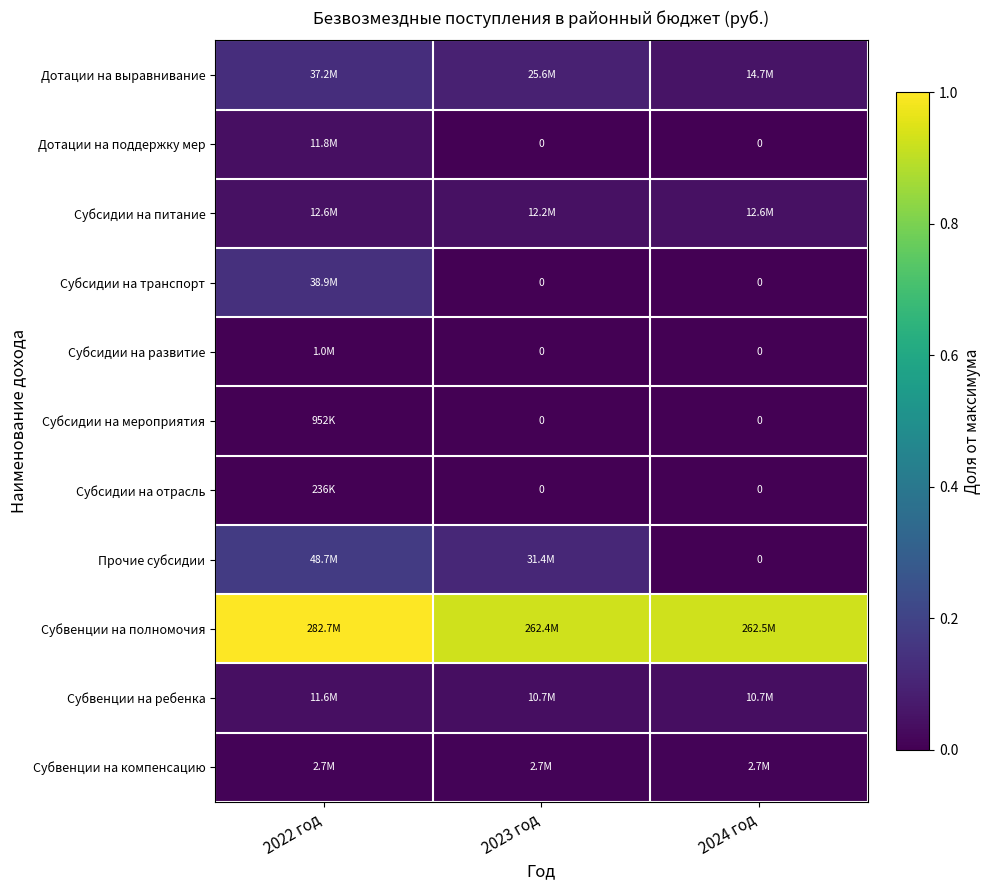

How many Прочие субсидии values are between 0 and 1?

3